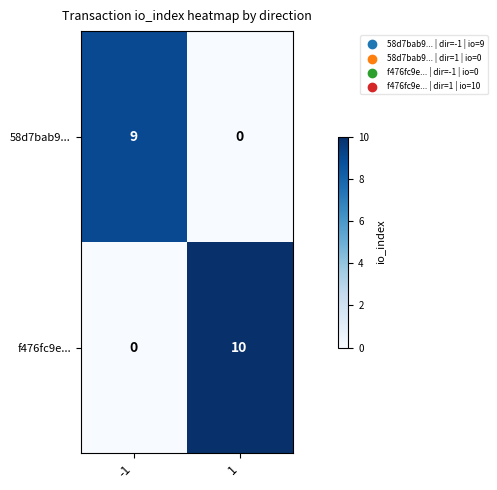

What is the spread (max minus min) of values at -1?

9